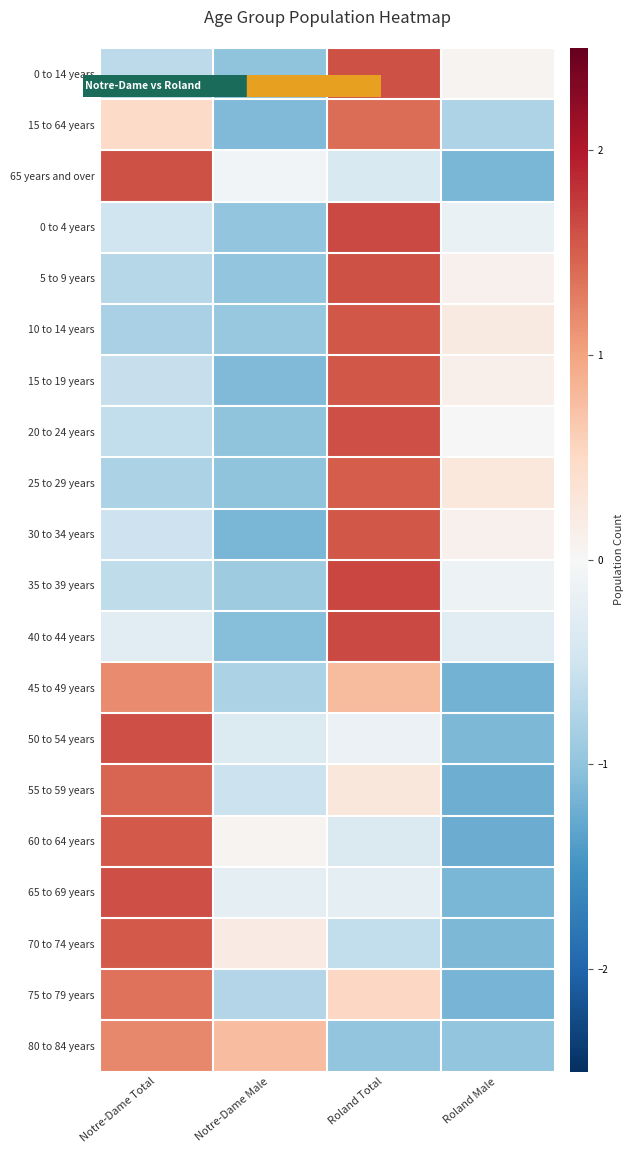

What is the greatest value displayed?

1.7